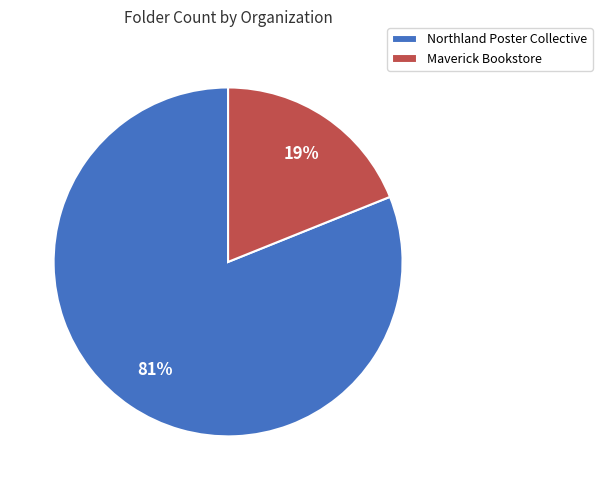

Count the number of slices in the pie.

2